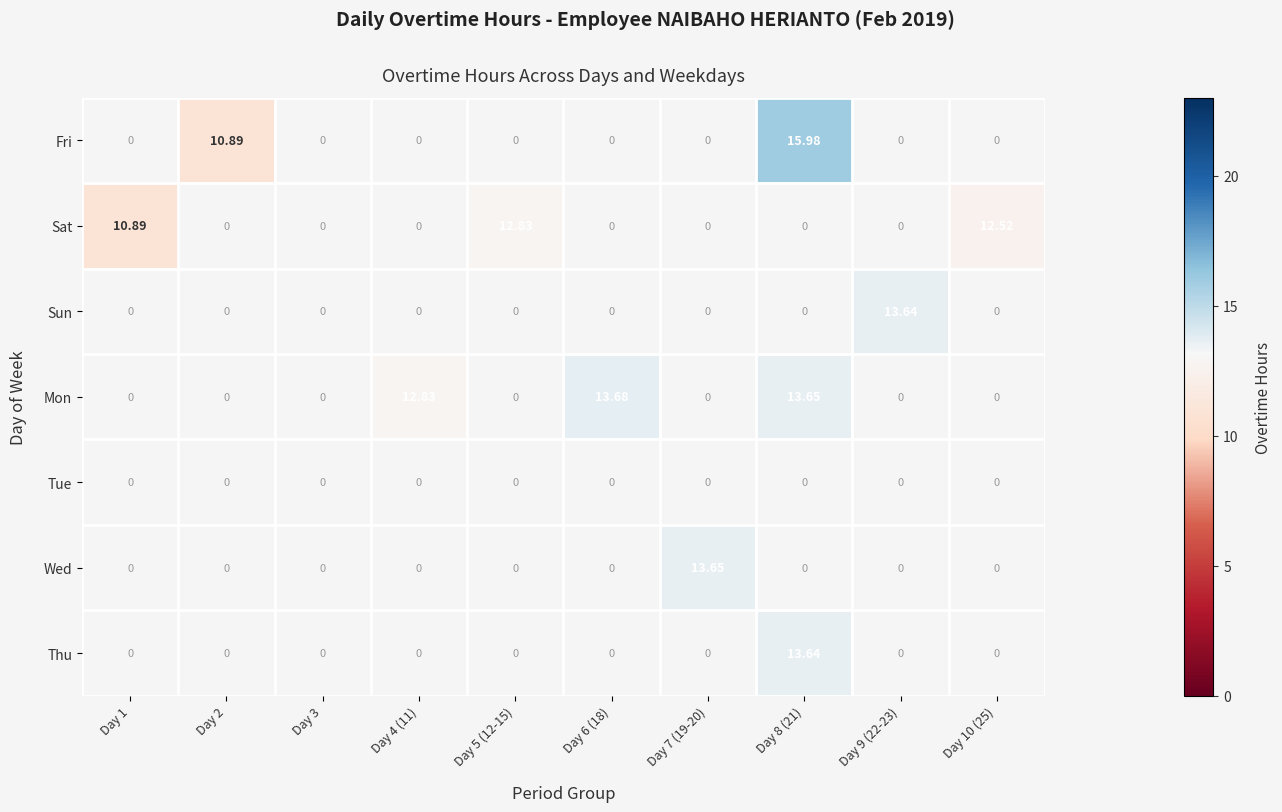

Is the value of Sun at Day 8 (21) greater than the value of Mon at Day 7 (19-20)?

No